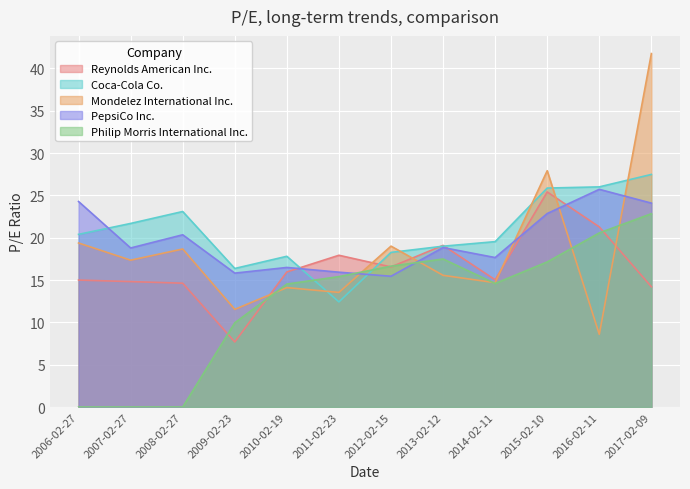

Reading left to right, what are all the values shown in this chart?

Reynolds American Inc.: 15.0	14.8	14.6	7.7	16.0	17.9	16.6	19.1	15.0	25.4	21.3	14.2
Coca-Cola Co.: 20.4	21.7	23.1	16.4	17.8	12.4	18.3	19.0	19.5	25.9	26.0	27.5
Mondelez International Inc.: 19.4	17.4	18.7	11.5	14.1	13.5	19.0	15.6	14.7	27.9	8.6	41.8
PepsiCo Inc.: 24.3	18.8	20.4	15.8	16.5	15.9	15.4	18.8	17.7	22.9	25.7	24.1
Philip Morris International Inc.: 0.0	0.0	0.0	9.9	14.5	15.4	16.6	17.5	14.6	17.1	20.6	22.8